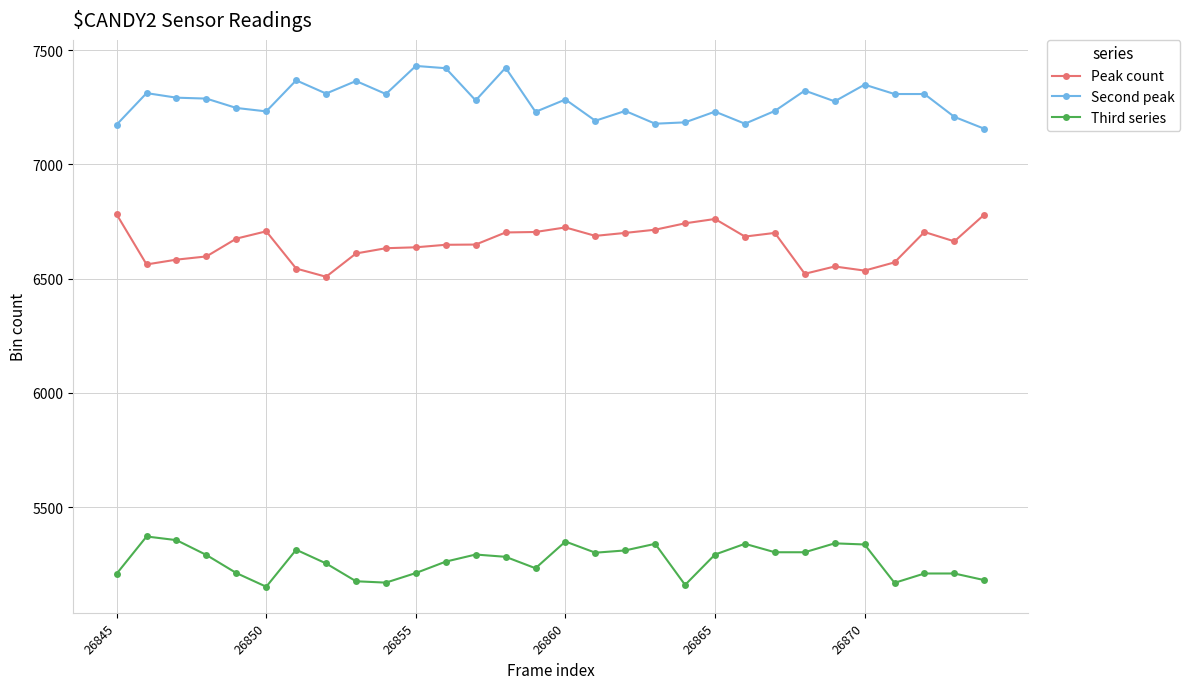

What are all the series names shown in the legend?

Peak count, Second peak, Third series